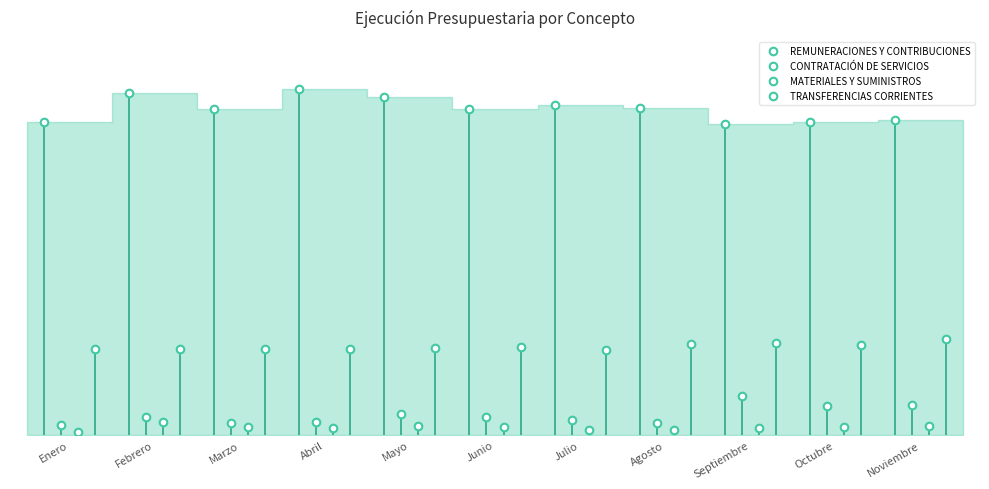

What are all the series names shown in the legend?

REMUNERACIONES Y CONTRIBUCIONES, CONTRATACIÓN DE SERVICIOS, MATERIALES Y SUMINISTROS, TRANSFERENCIAS CORRIENTES